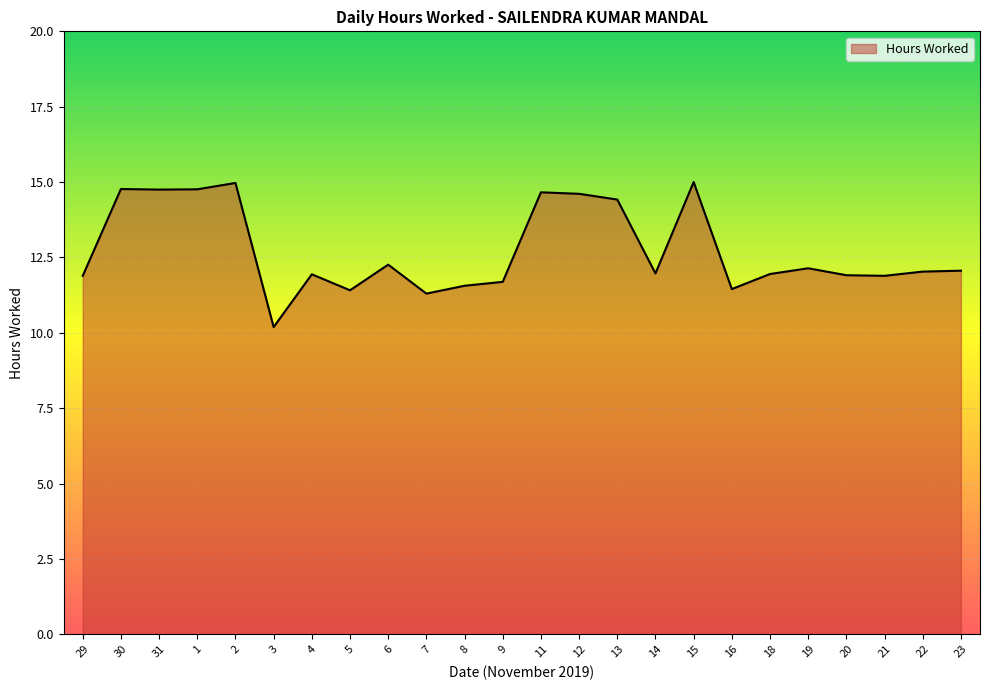

What is the difference between the second highest and minimum values?

4.8